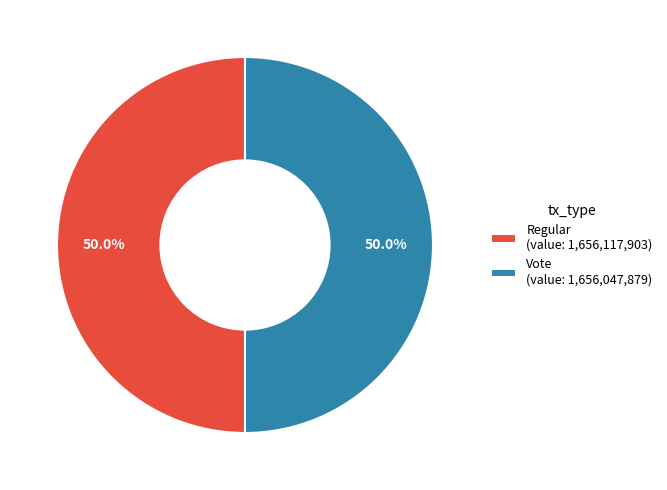

How many segments does this pie chart have?

2